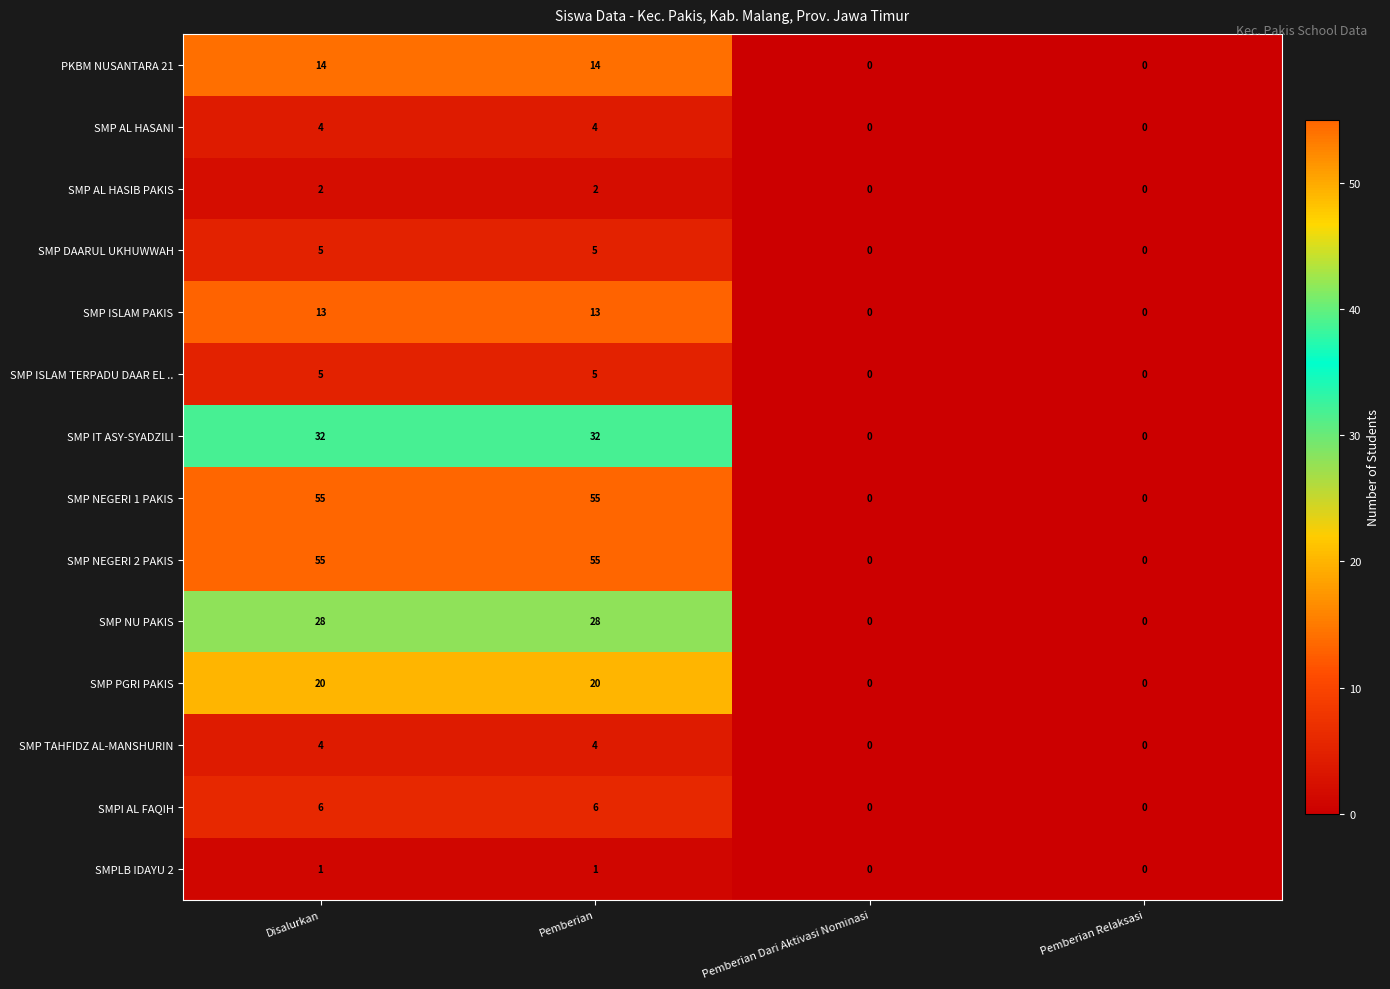

What is the difference between the SMP PGRI PAKIS values at Pemberian Relaksasi and Pemberian?

20